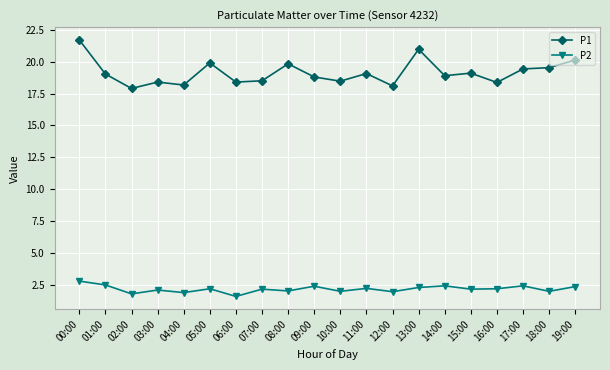

True or false: P1 has a value of 37.6 at 13:00.

False